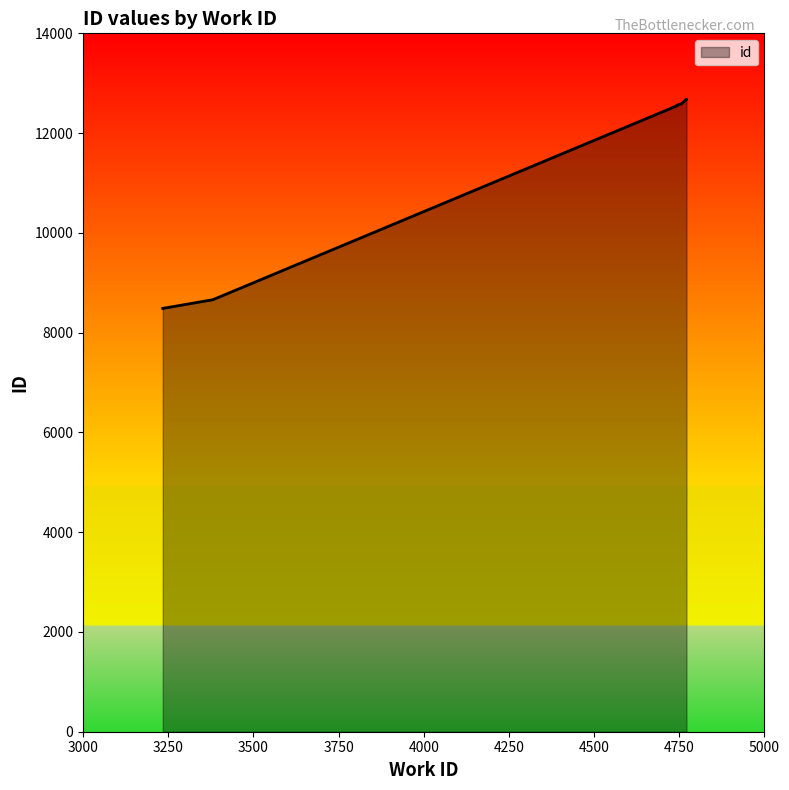

How many lines are shown in the chart?

1